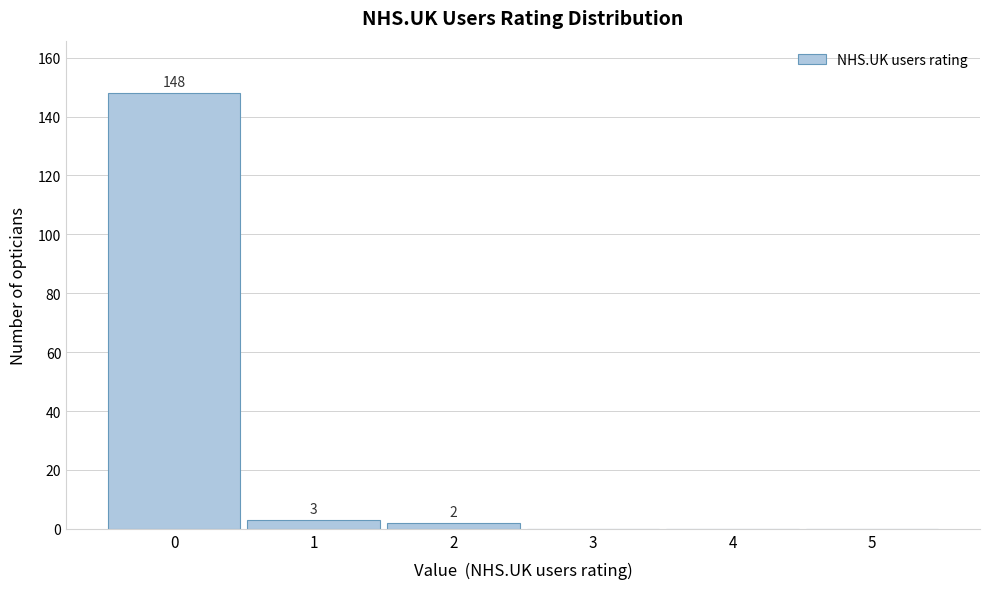

Over which range of the x-axis is the bar tallest?

-0.5 to 0.5